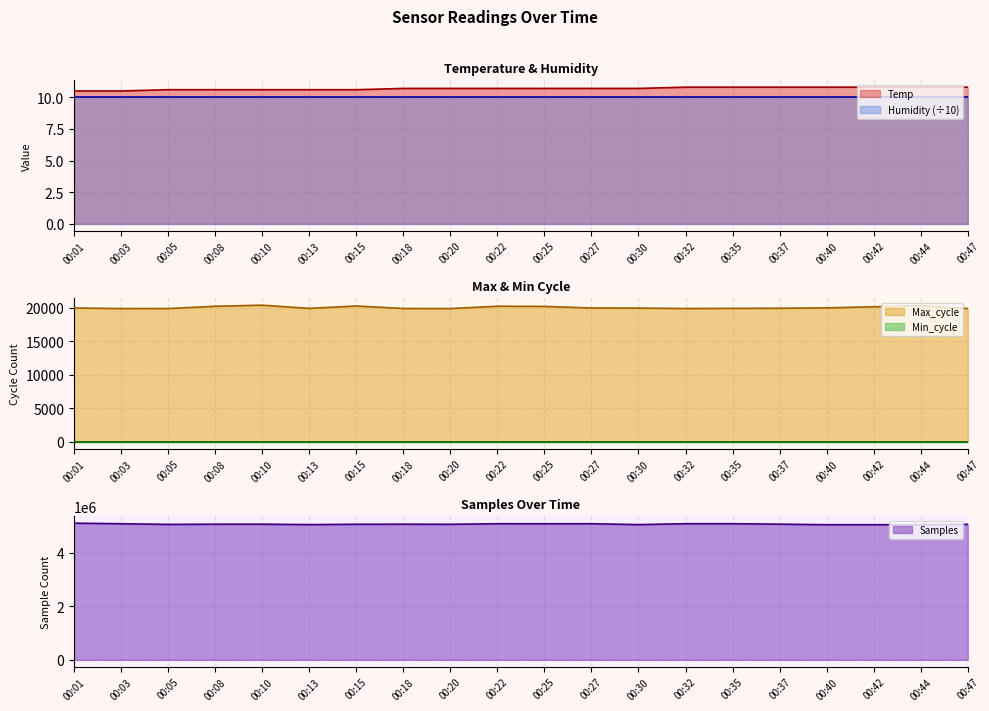

How many interior local peaks does the Max_cycle series have?

4